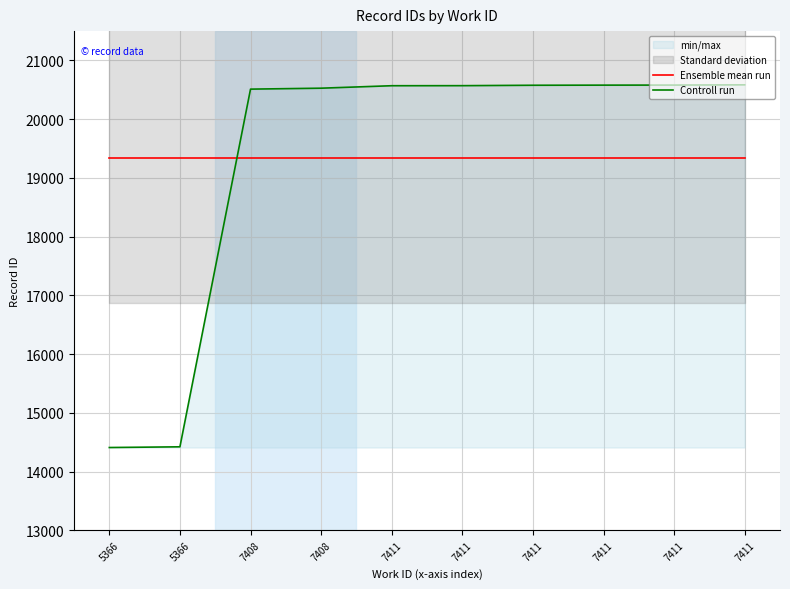

Which series has the largest total across all categories?

Ensemble mean run